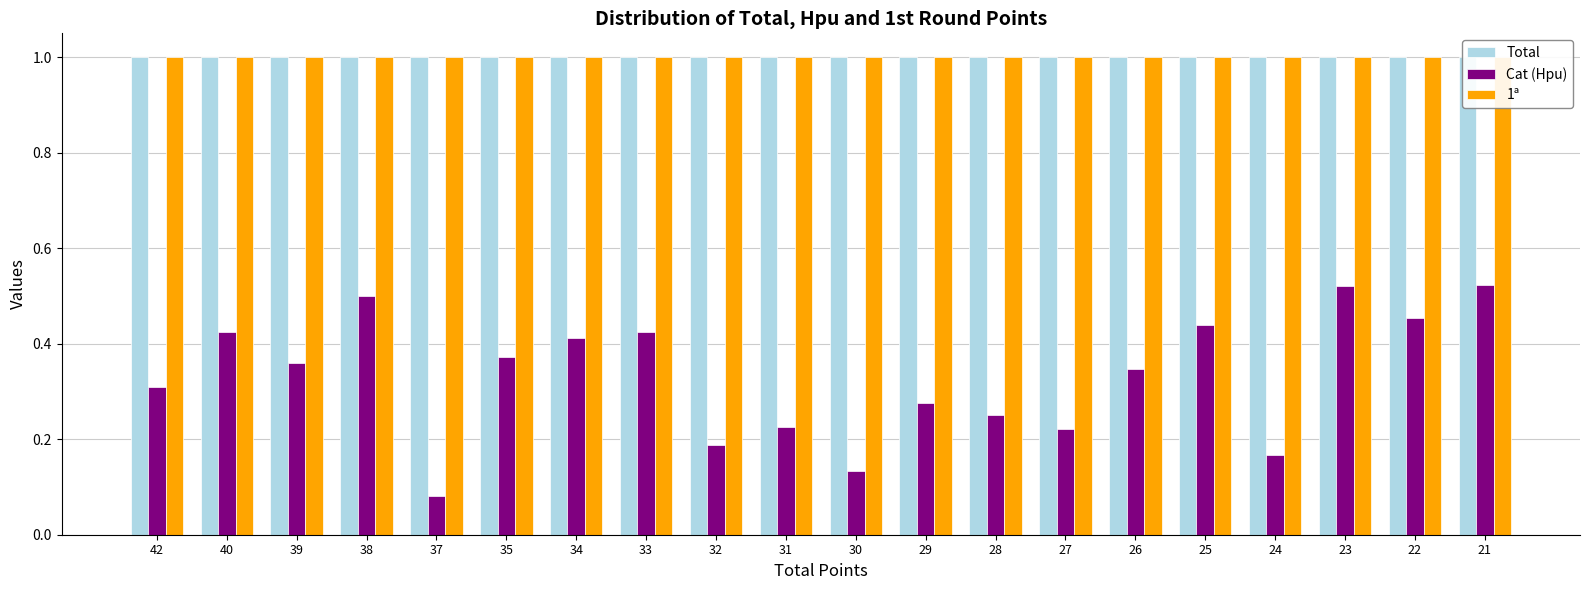

List the series in order of their peak value, lowest first.

Cat (Hpu), Total, 1ª